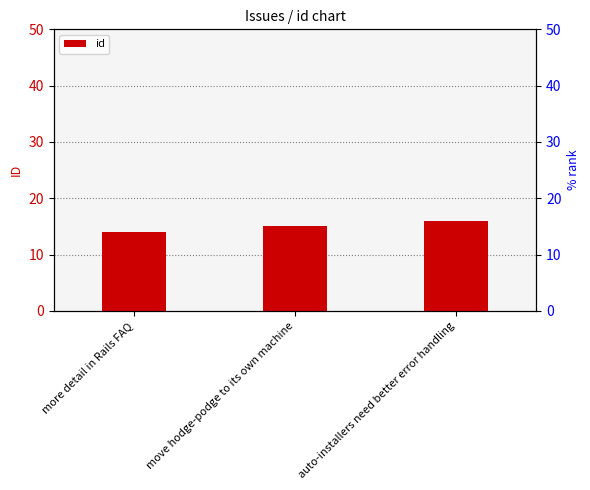

How many data points are above 15?

1